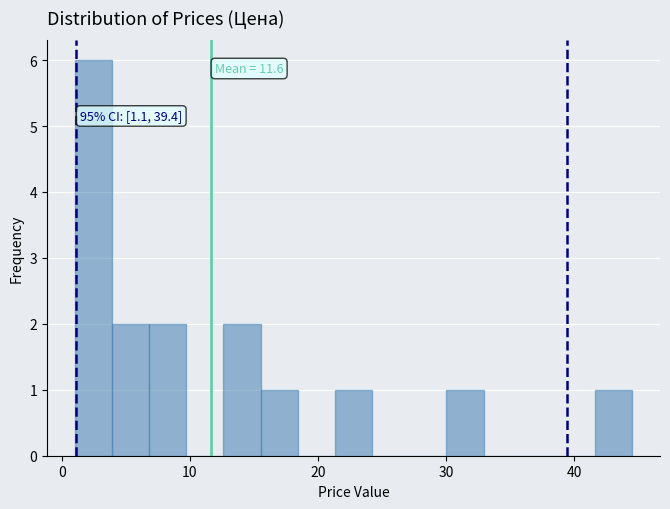

Around what value on the x-axis is the tallest bar? Give the approximate position of its centre, as read against the axis.

2